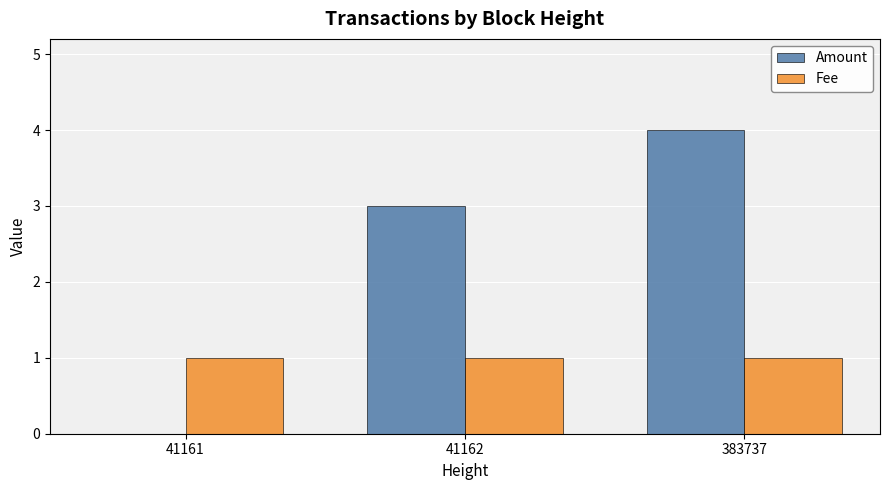

At which label does Amount reach its peak?

383737